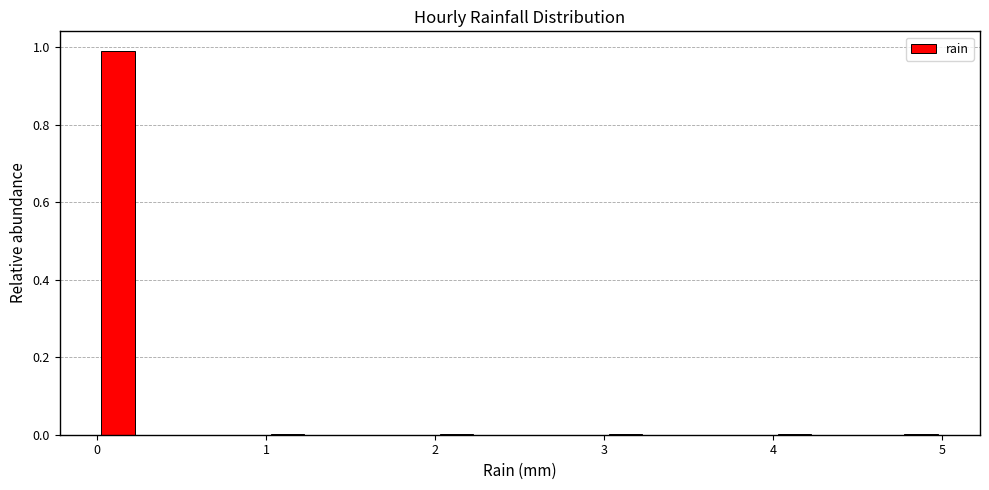

Around what value on the x-axis is the tallest bar? Give the approximate position of its centre, as read against the axis.

0.1